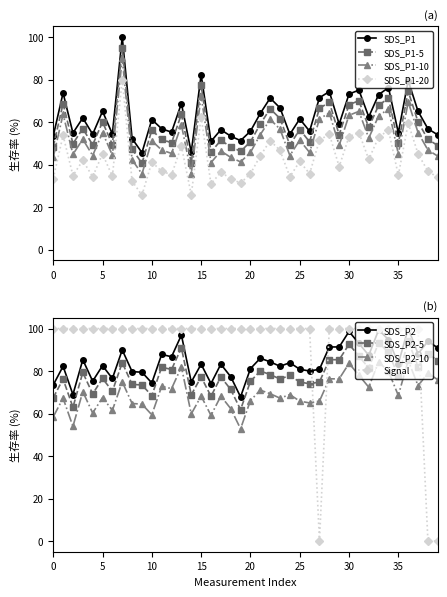

What is the highest value of the SDS_P2 series?

100.0